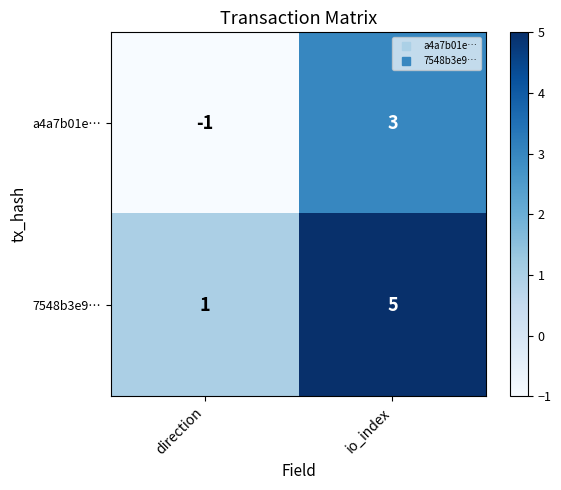

Which category has the highest value across all series?

io_index